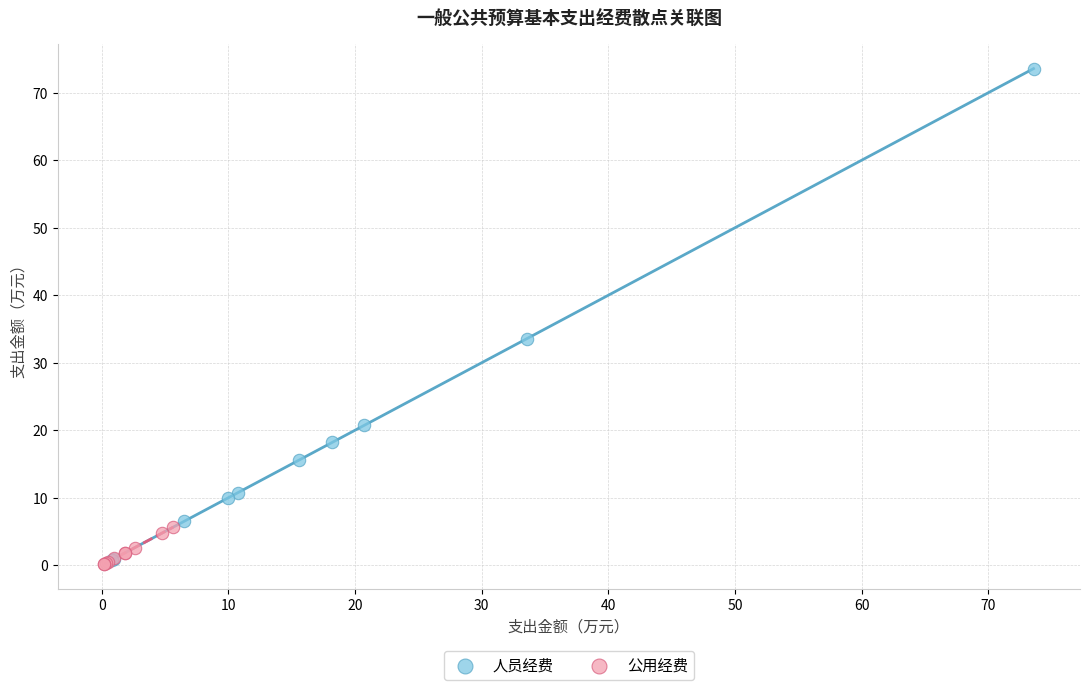

Which series has the widest spread of Y values?

人员经费